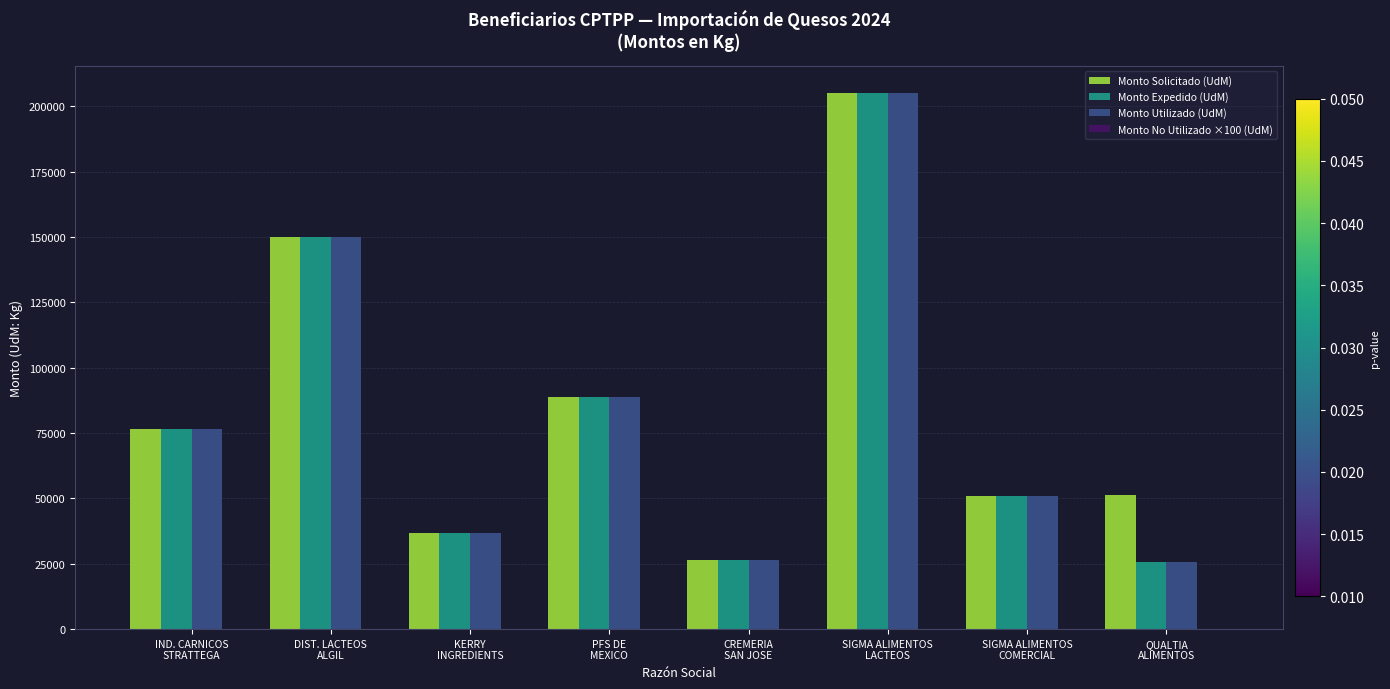

Between IND. CARNICOS
STRATTEGA and DIST. LACTEOS
ALGIL, which series saw the biggest shift?

Monto Solicitado (UdM)